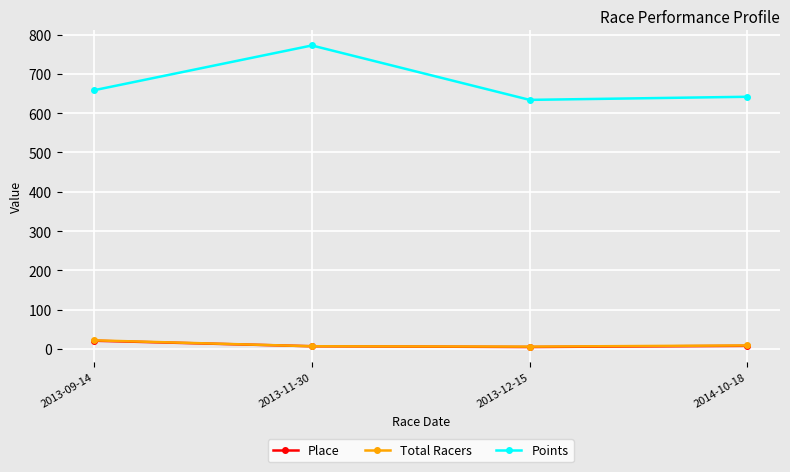

True or false: Place has more than 1 interior local peaks.

False